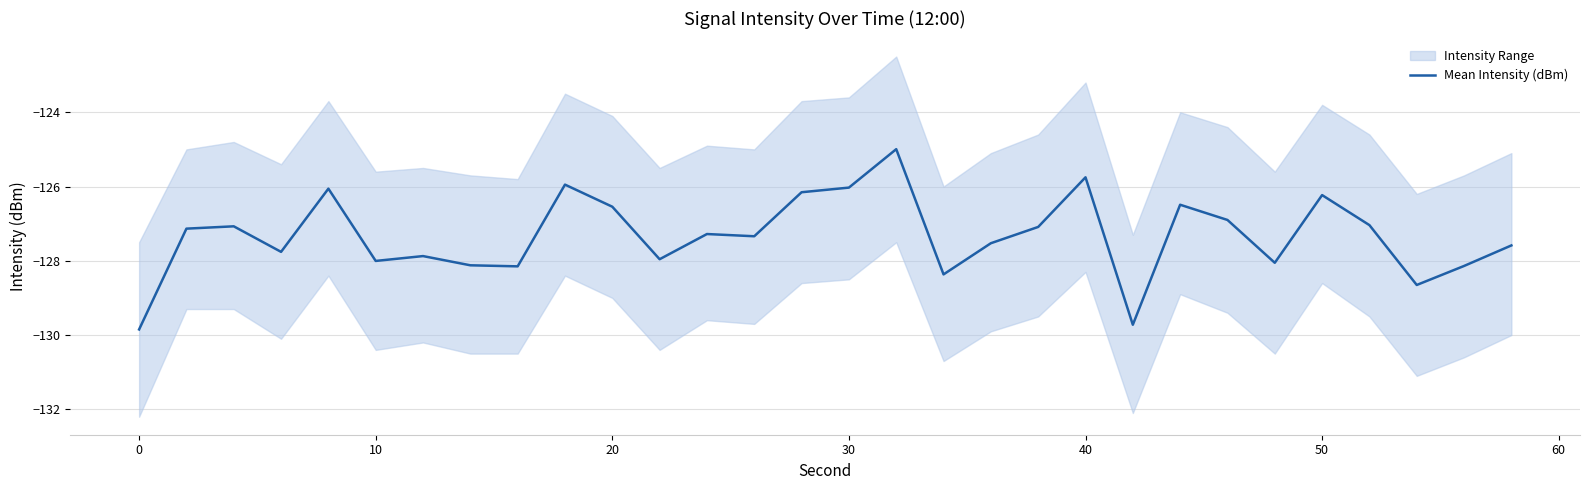

What is the average value?

-127.3